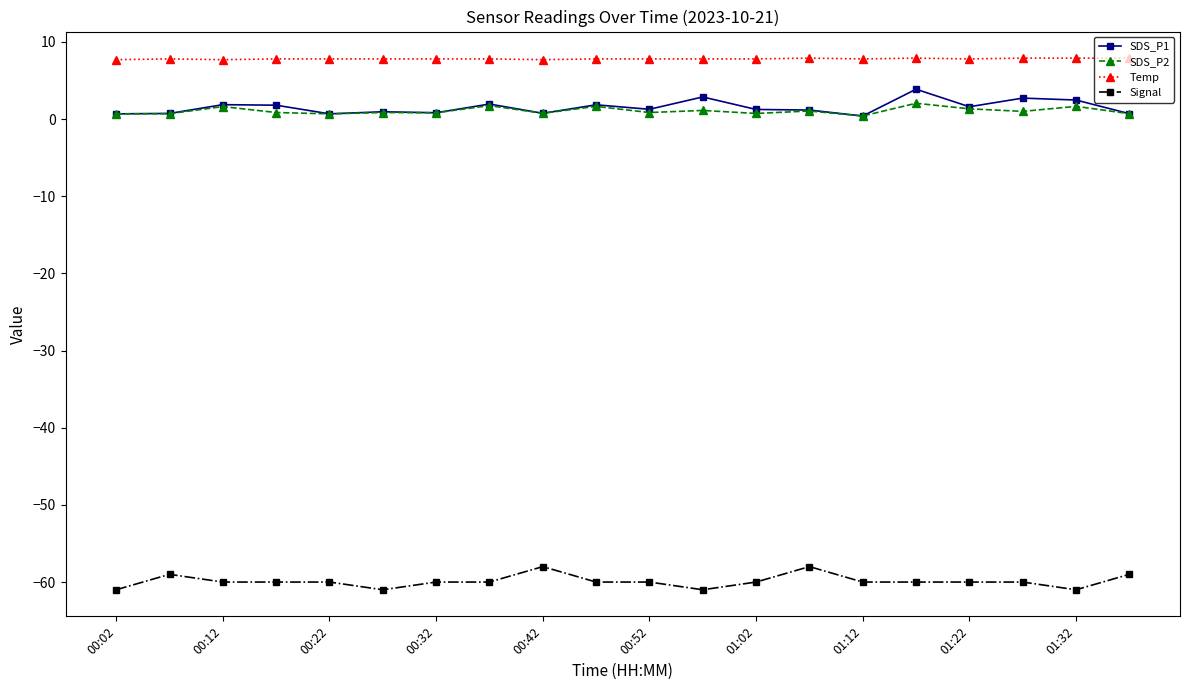

Does the chart have visible grid lines?

No